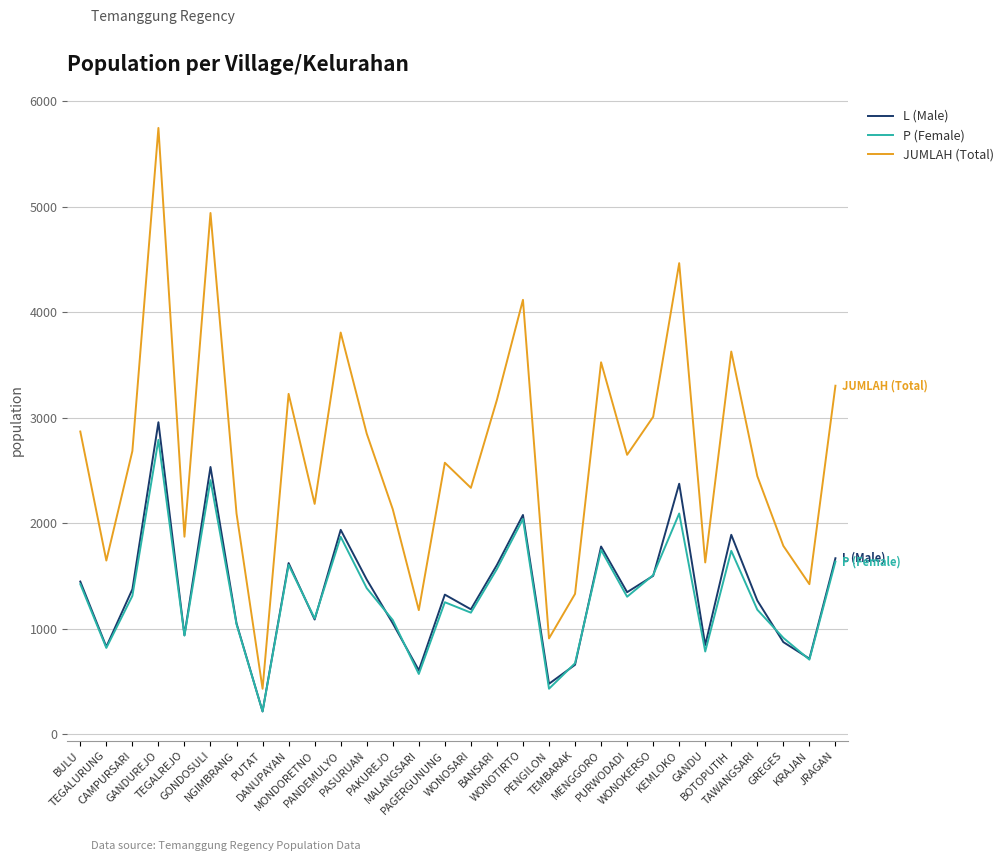

What are all the series names shown in the legend?

L (Male), P (Female), JUMLAH (Total)